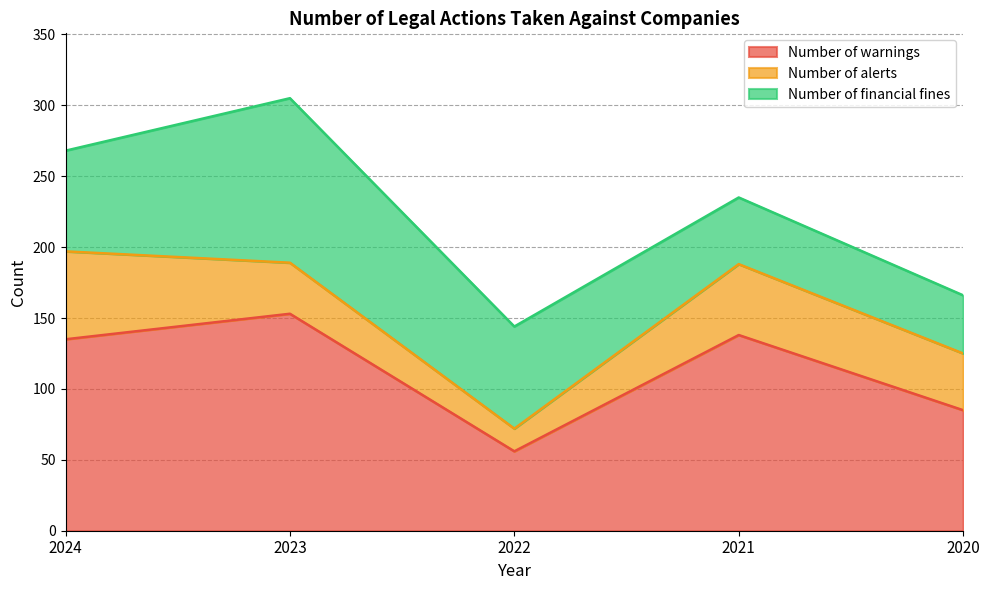

Between 2022 and 2020, which is larger?

2020